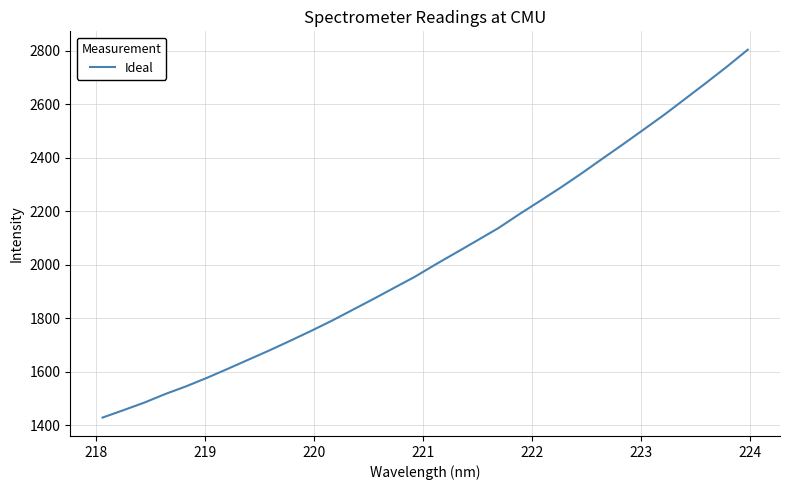

What is the difference between the maximum and minimum values?

1373.6